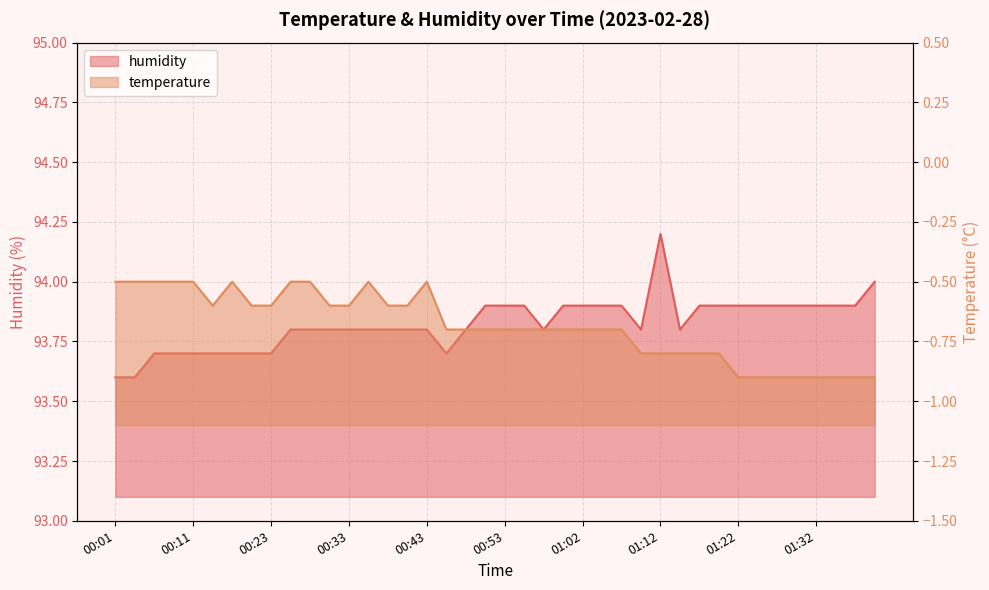

Rank the series by their maximum value, from lowest to highest.

temperature, humidity